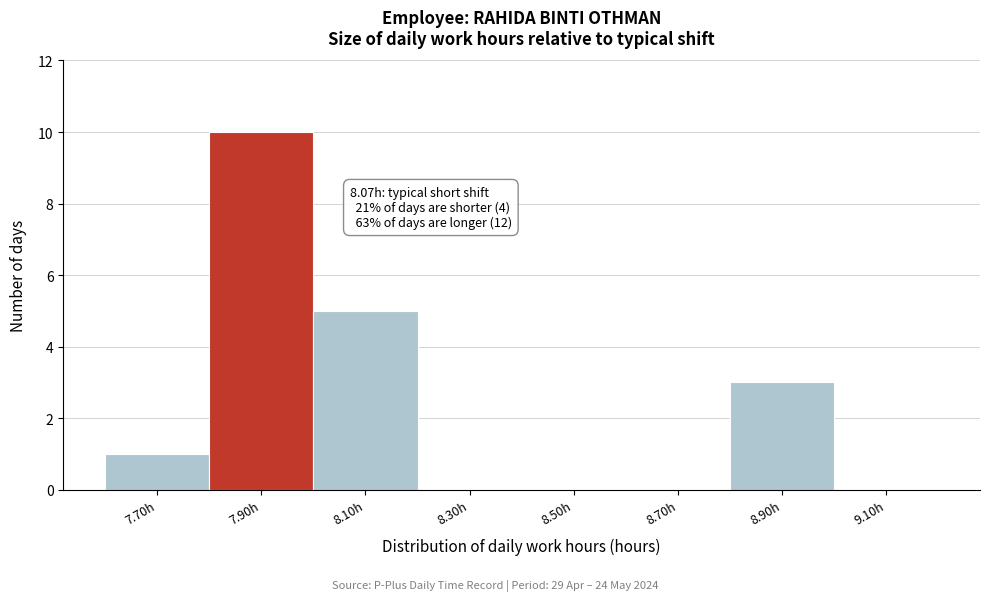

Reading left to right, what are all the values shown in this chart?

7.70h=1	7.90h=10	8.10h=5	8.30h=0	8.50h=0	8.70h=0	8.90h=3	9.10h=0